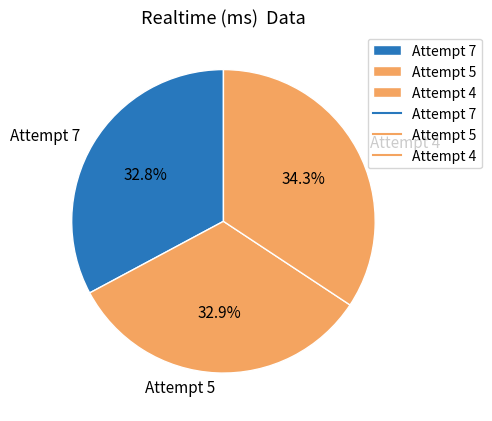

Combined, do Attempt 4 and Attempt 7 account for over 50%?

Yes